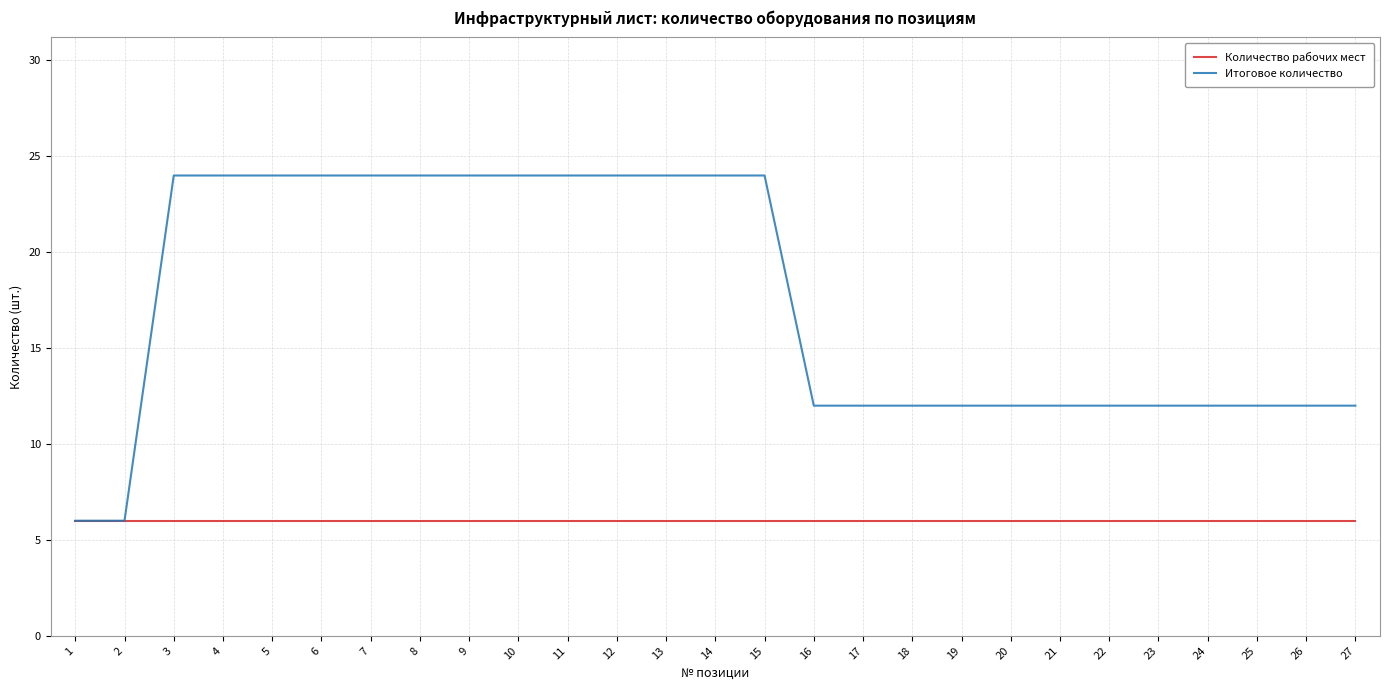

Reading left to right, what are all the values shown in this chart?

Количество рабочих мест: 6	6	6	6	6	6	6	6	6	6	6	6	6	6	6	6	6	6	6	6	6	6	6	6	6	6	6
Итоговое количество: 6	6	24	24	24	24	24	24	24	24	24	24	24	24	24	12	12	12	12	12	12	12	12	12	12	12	12